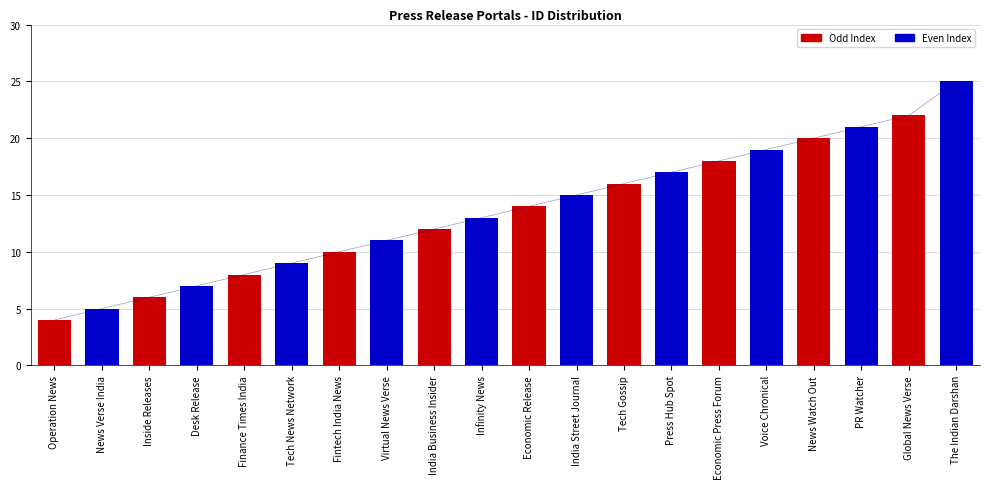

What is the minimum value shown in the chart?

4